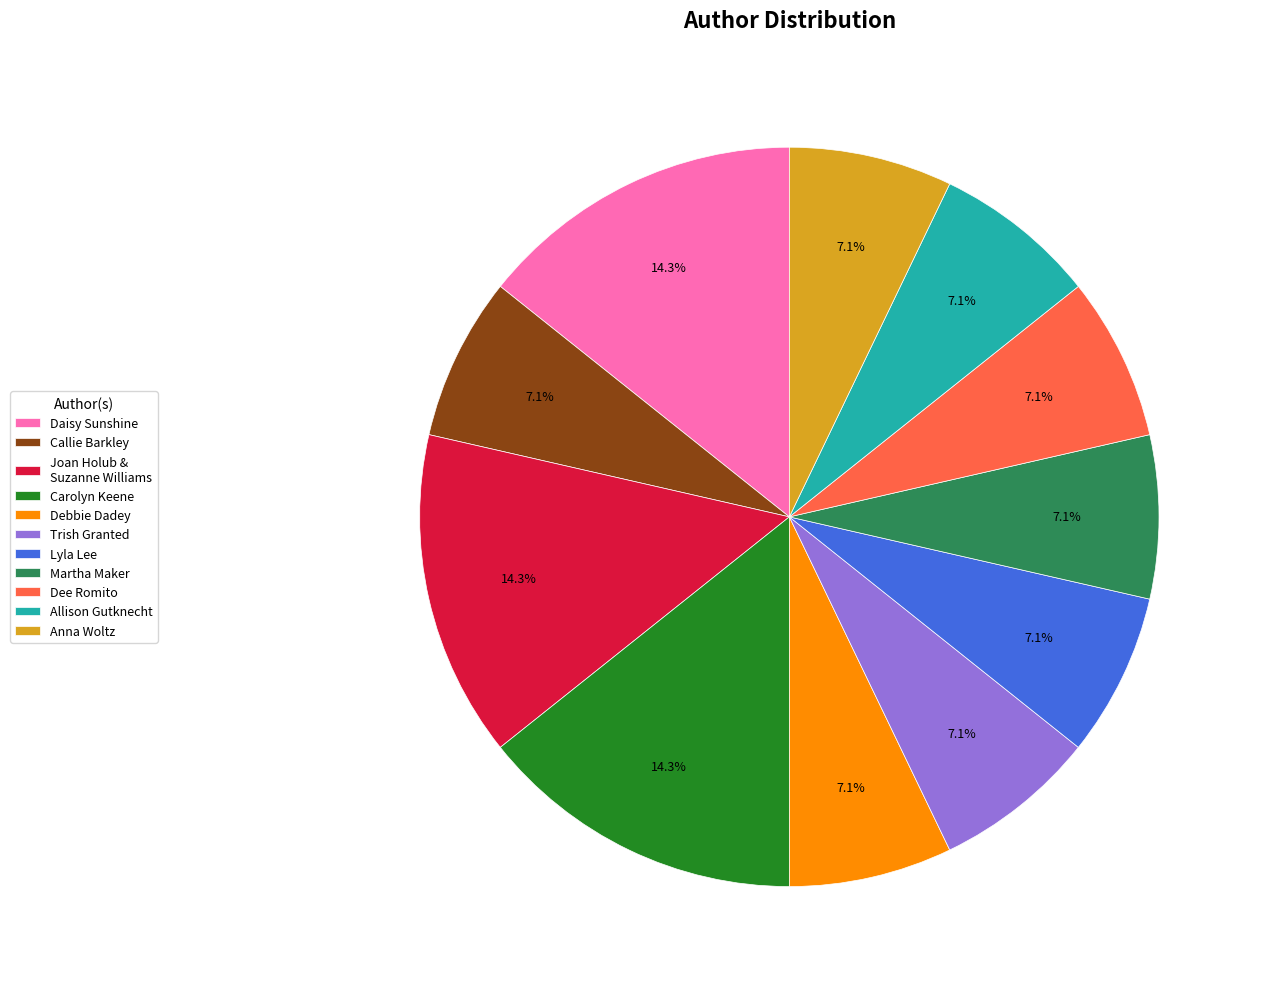

Approximately how many times larger is the value at Anna Woltz compared to Debbie Dadey?

1.0